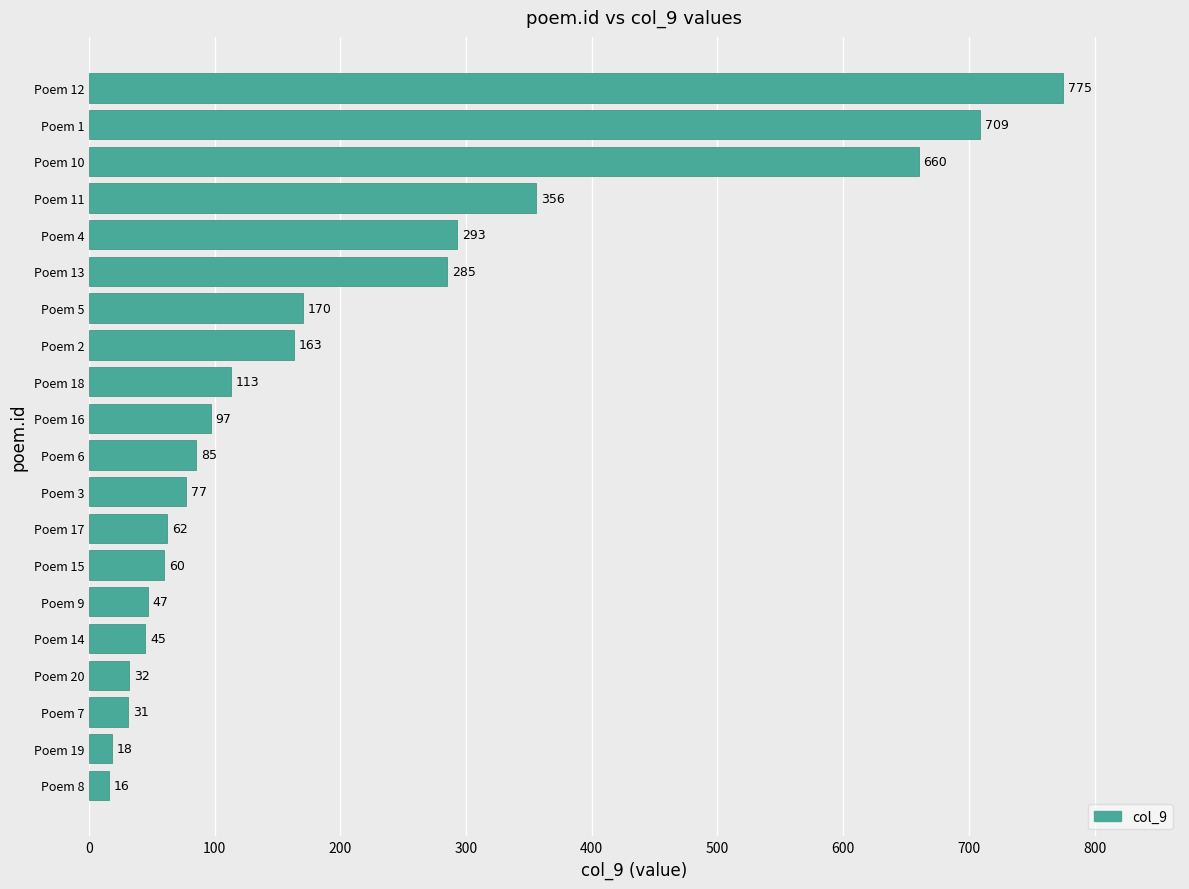

Is it true that the value at Poem 17 is 94?

False